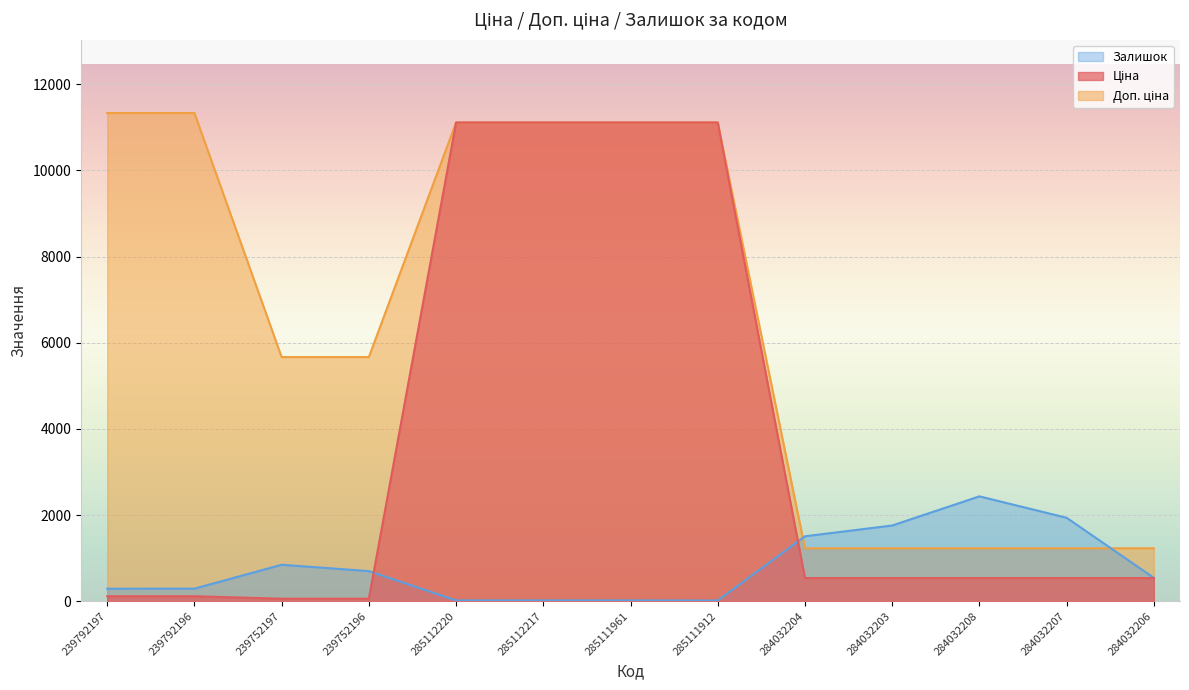

What are all the series names shown in the legend?

Ціна, Доп. ціна, Залишок